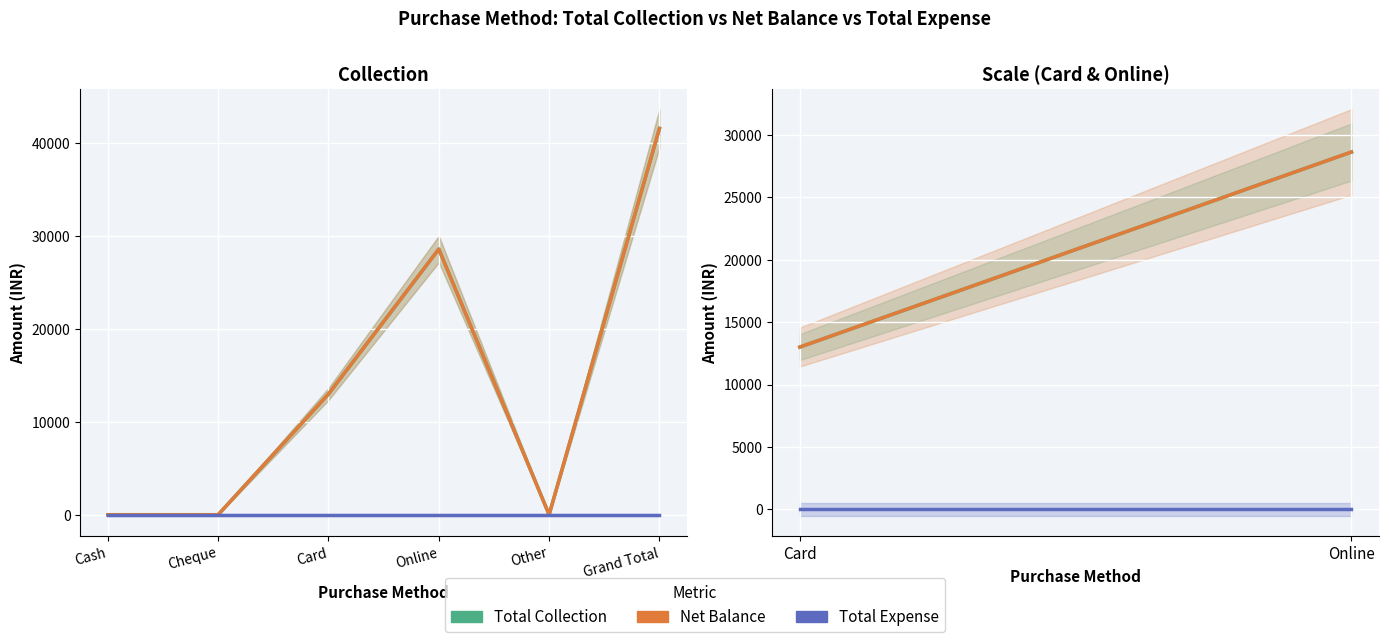

At how many categories does at least one series exceed 25904?

1